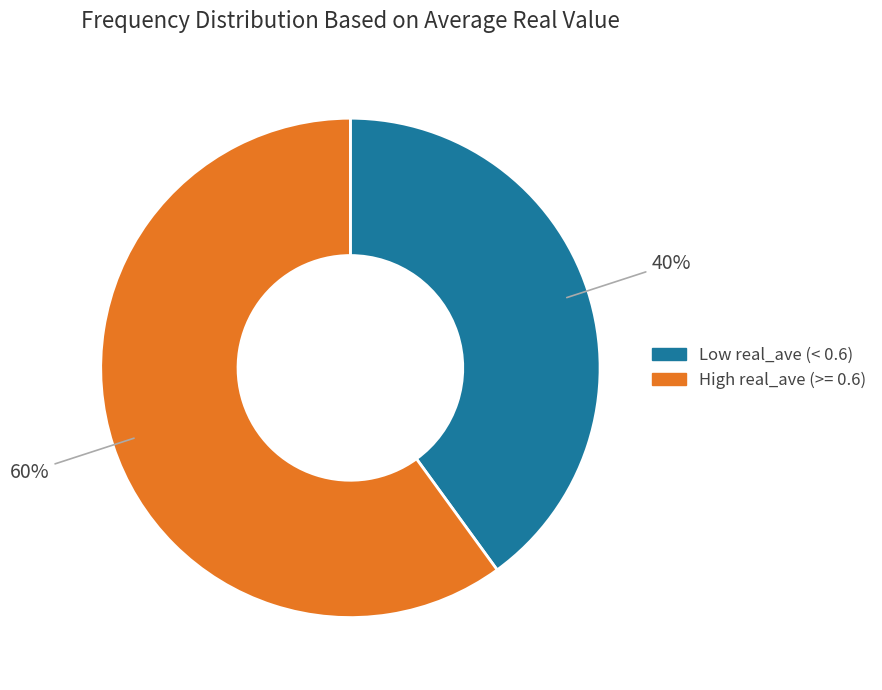

To the nearest percent, what is the average slice percentage?

50%